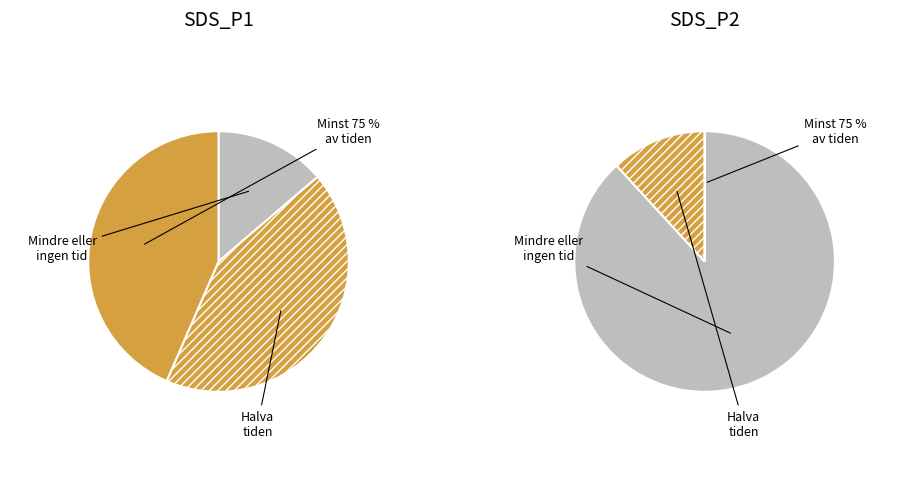

Combined, do 20 and 29 account for over 50%?

No